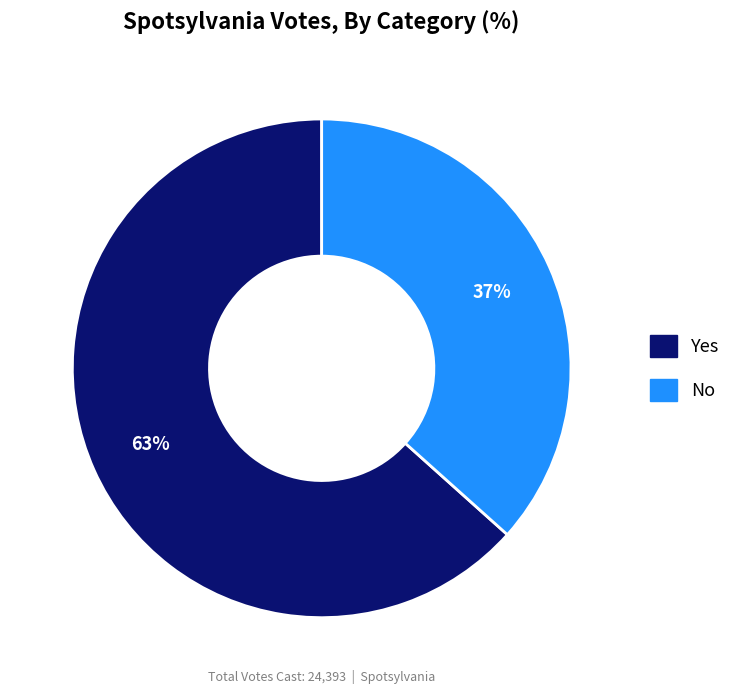

Does any single category account for the majority?

Yes